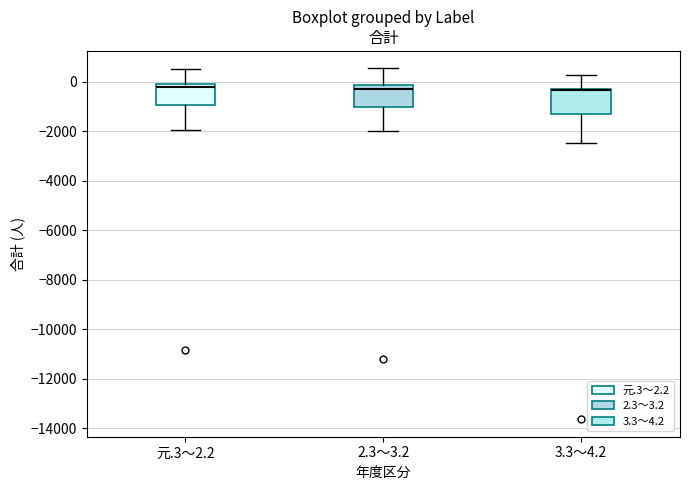

Reading left to right, transcribe this box plot: for each box, give where its median line is, the range the box spans, and where its two whiskers end, as read against the y-axis. The values are not printed on the chart, so give them approximately, as read against the axis.

元.3～2.2: median -200 (just below the box's upper edge), box -1000 to -200, whiskers -2000 to 600
2.3～3.2: median -200 (just below the box's upper edge), box -1000 to -200, whiskers -2000 to 600
3.3～4.2: median -400 (drawn on the box's upper edge), box -1200 to -200, whiskers -2400 to 200